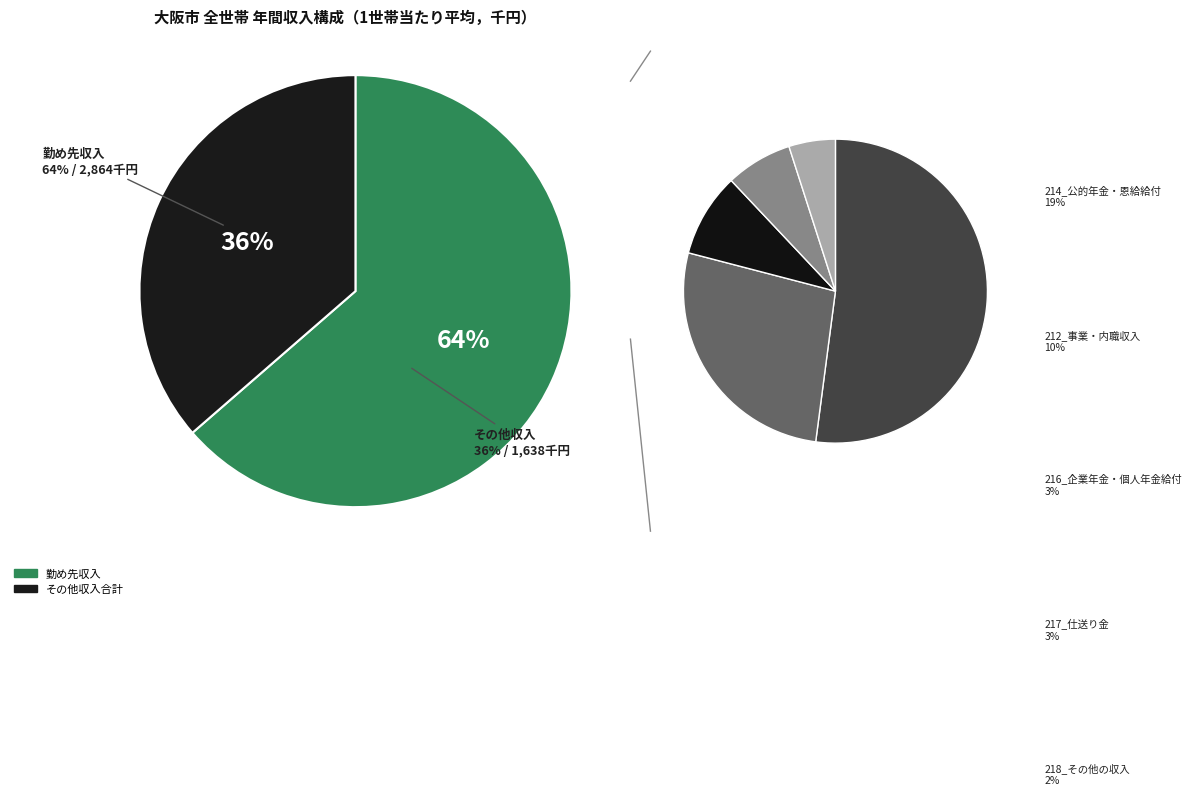

Does any single category account for the majority?

Yes